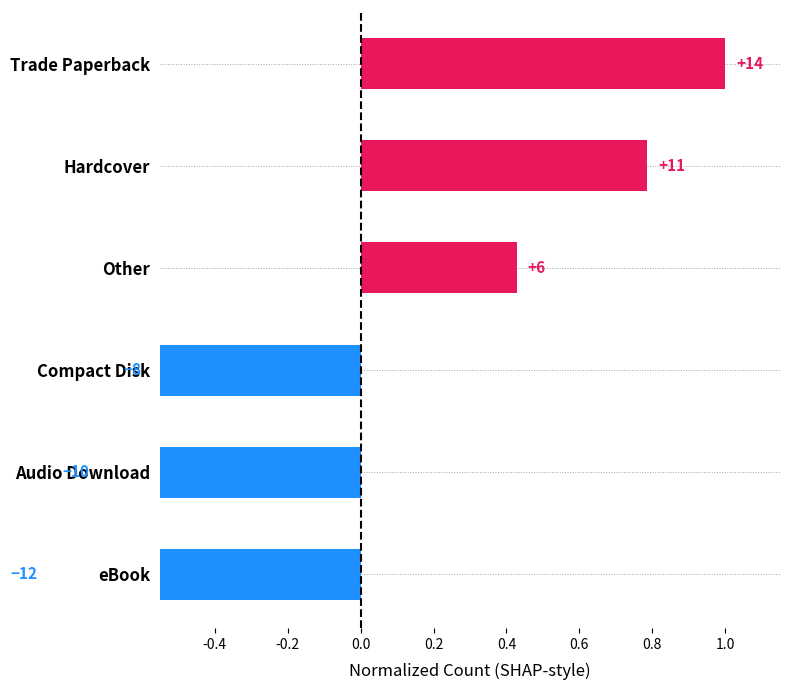

What is the difference between the second highest and second lowest values?

1.5